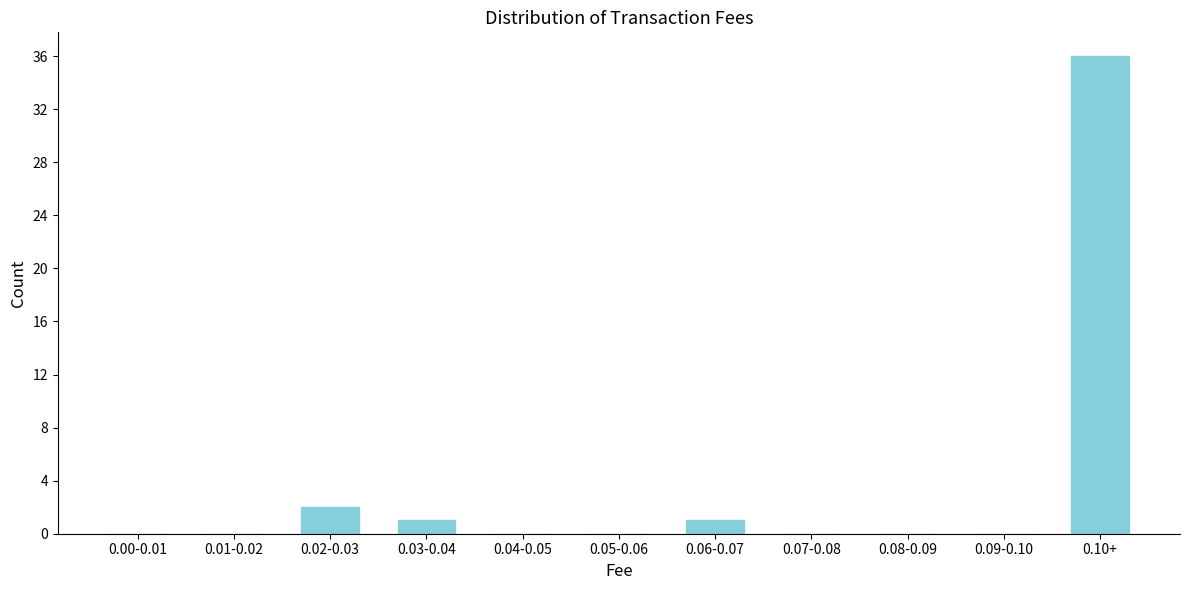

Reading left to right, what are all the values shown in this chart?

0.00-0.01=0	0.01-0.02=0	0.02-0.03=2	0.03-0.04=1	0.04-0.05=0	0.05-0.06=0	0.06-0.07=1	0.07-0.08=0	0.08-0.09=0	0.09-0.10=0	0.10+=36